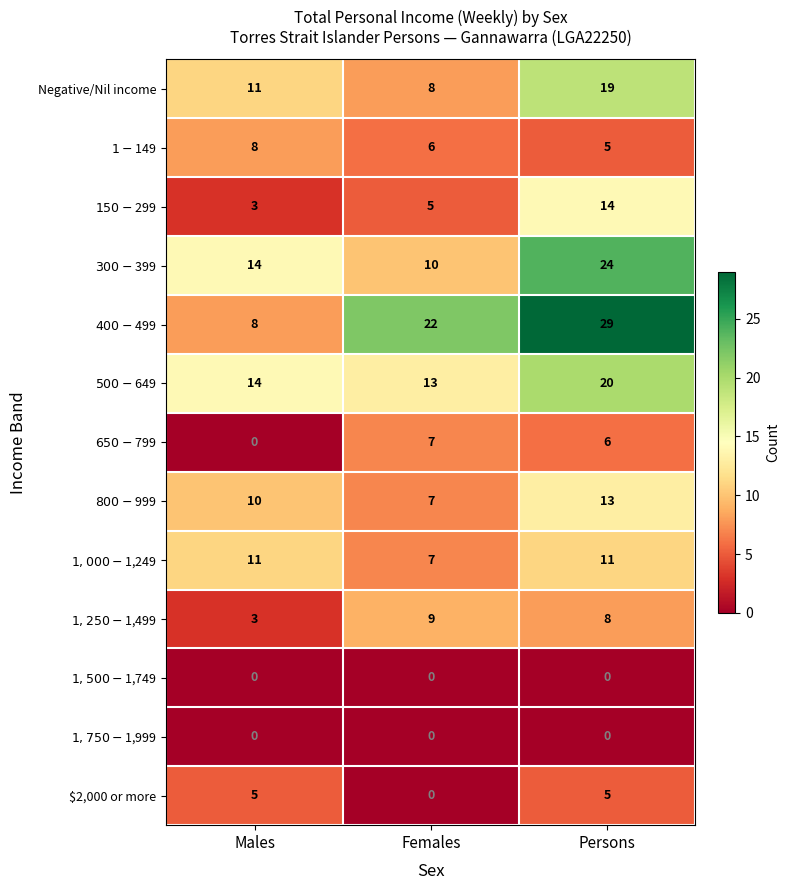

What is the sum of all Negative/Nil income values?

38